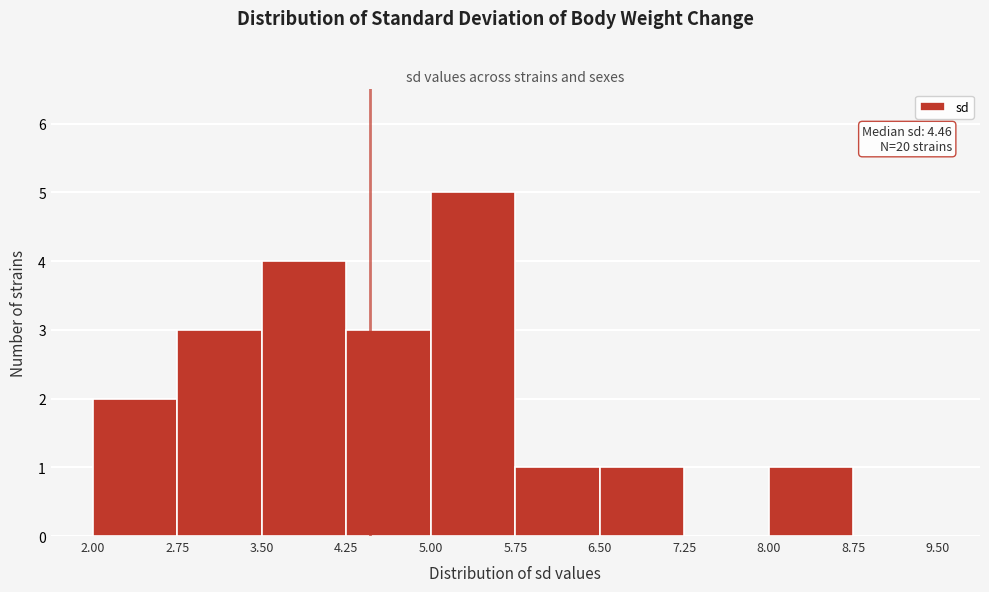

Which range on the x-axis has the tallest bar?

5.00 to 5.75